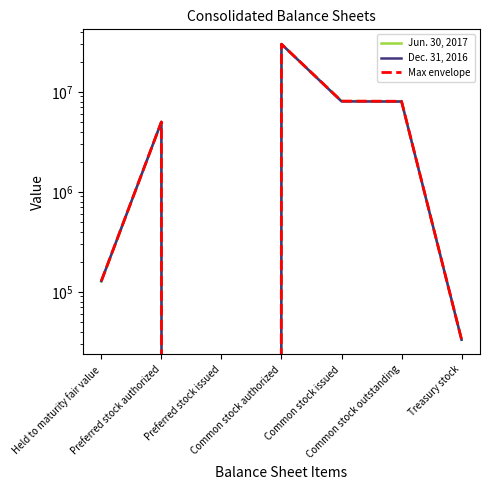

Which series has the widest spread of values?

Jun. 30, 2017